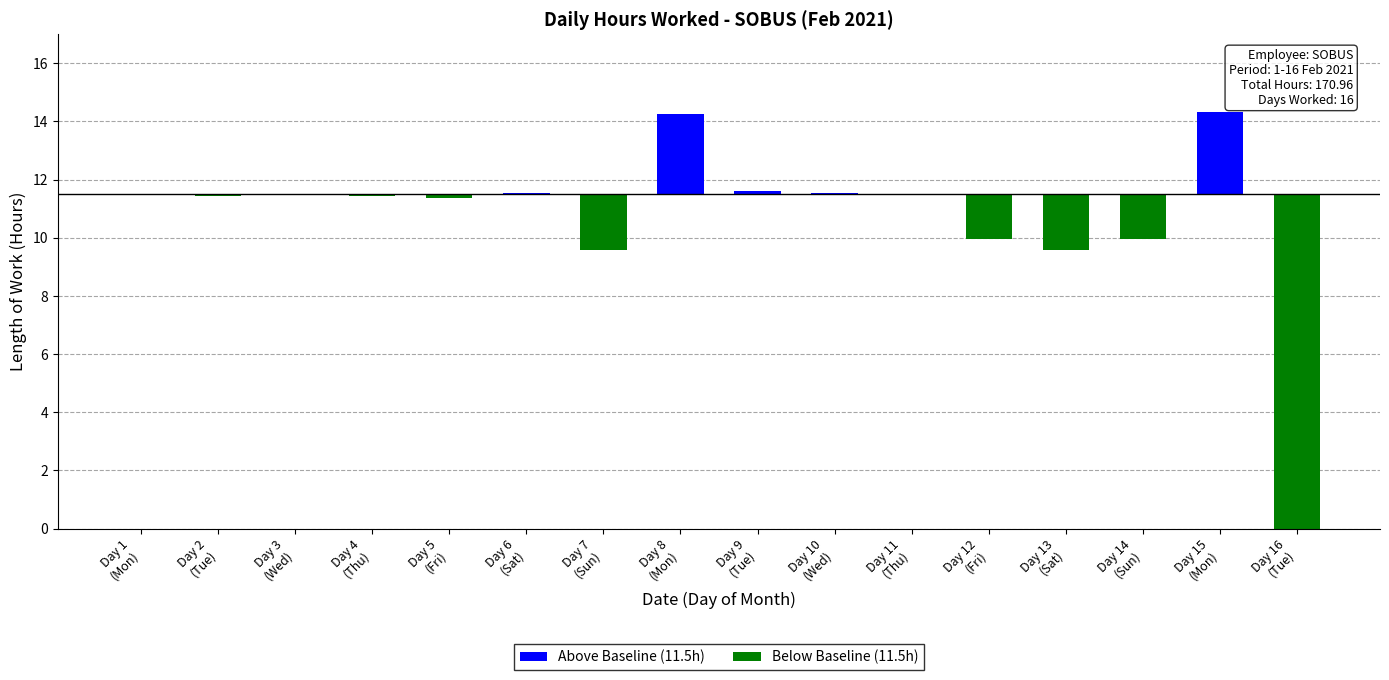

What is the total value across all series at Day 7
(Sun)?

-1.9